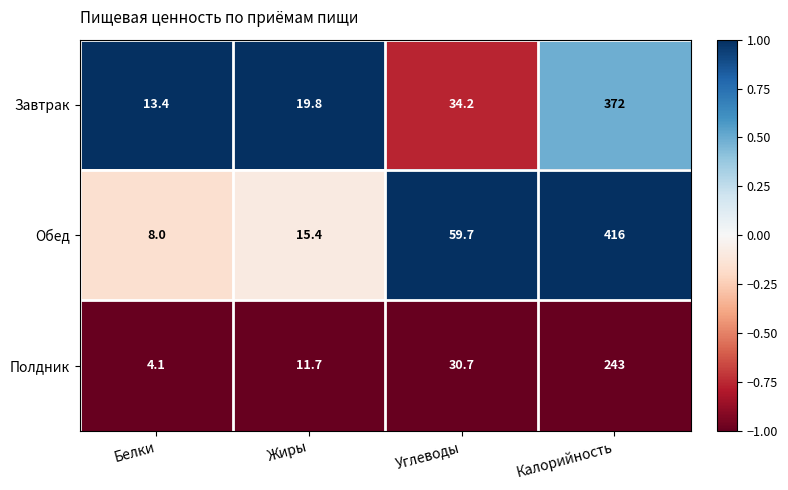

Which series has the largest total across all categories?

Обед